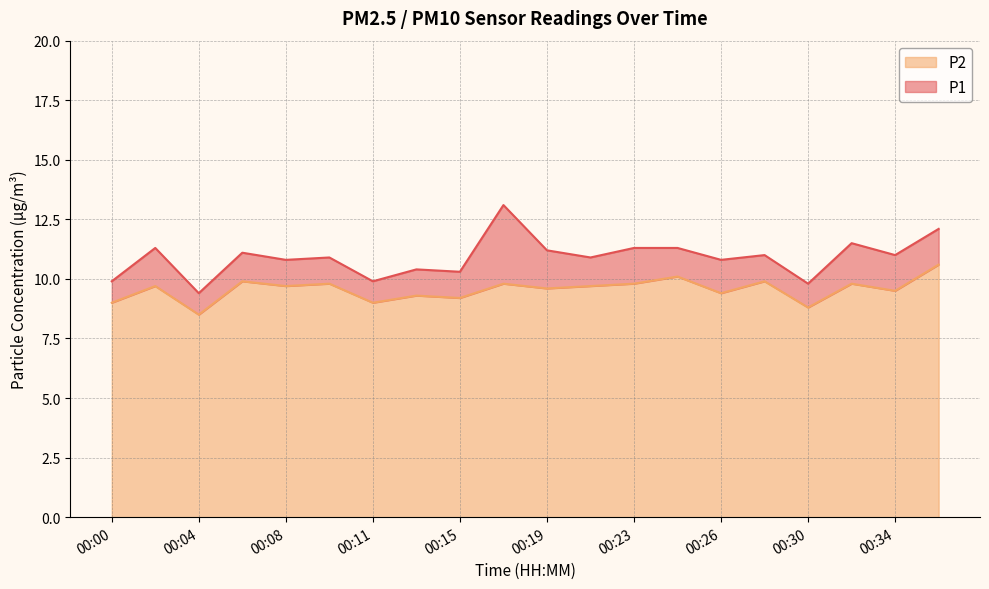

Reading right to left, transcribe all the data shown in this chart.

P1: 12.1	11.0	11.5	9.8	11.0	10.8	11.3	11.3	10.9	11.2	13.1	10.3	10.4	9.9	10.9	10.8	11.1	9.4	11.3	9.9
P2: 10.6	9.5	9.8	8.8	9.9	9.4	10.1	9.8	9.7	9.6	9.8	9.2	9.3	9.0	9.8	9.7	9.9	8.5	9.7	9.0